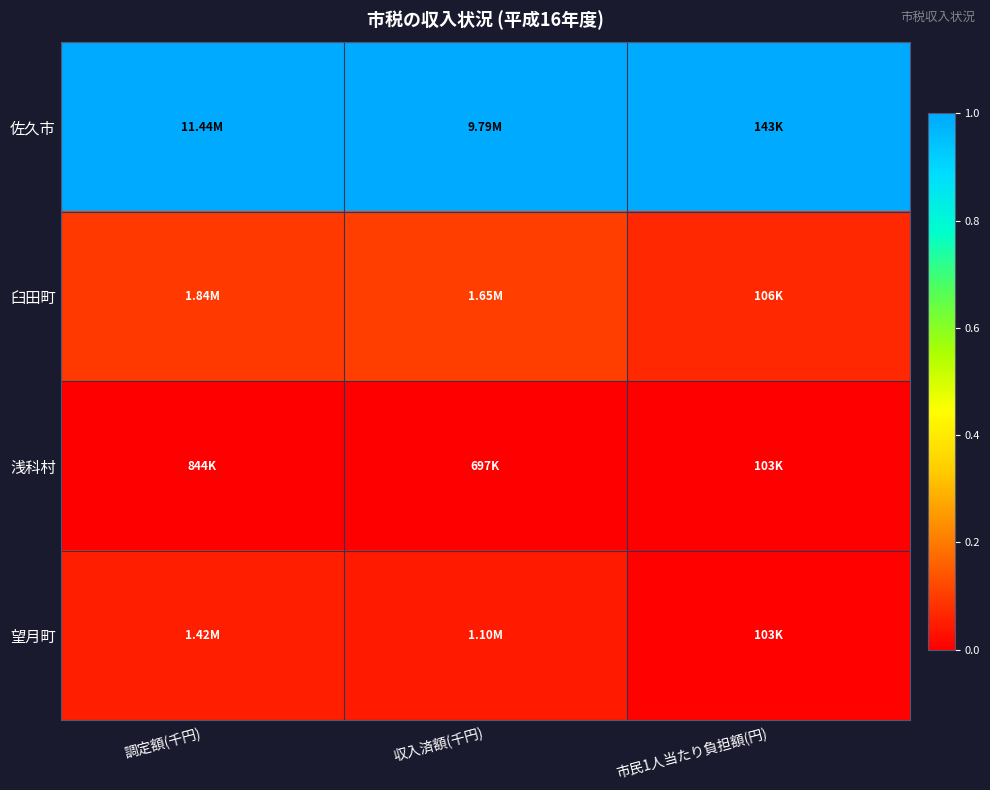

Count the number of data series in this chart.

4